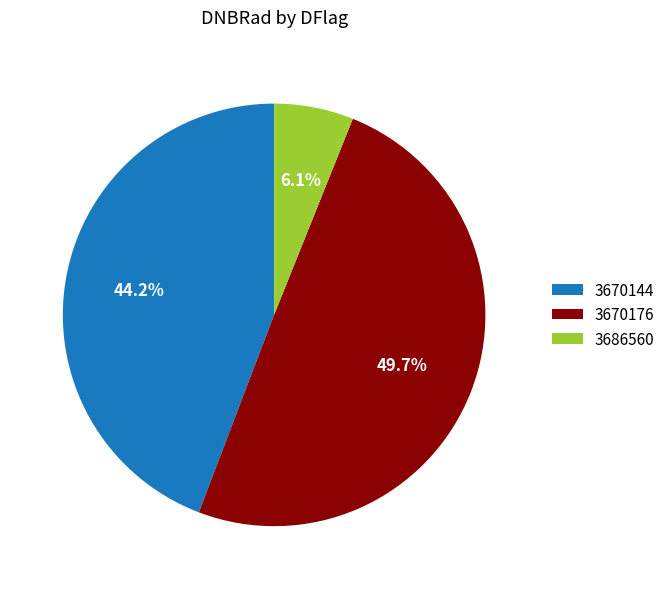

What is the ratio of the value at 3670144 to the value at 3670176?

0.9